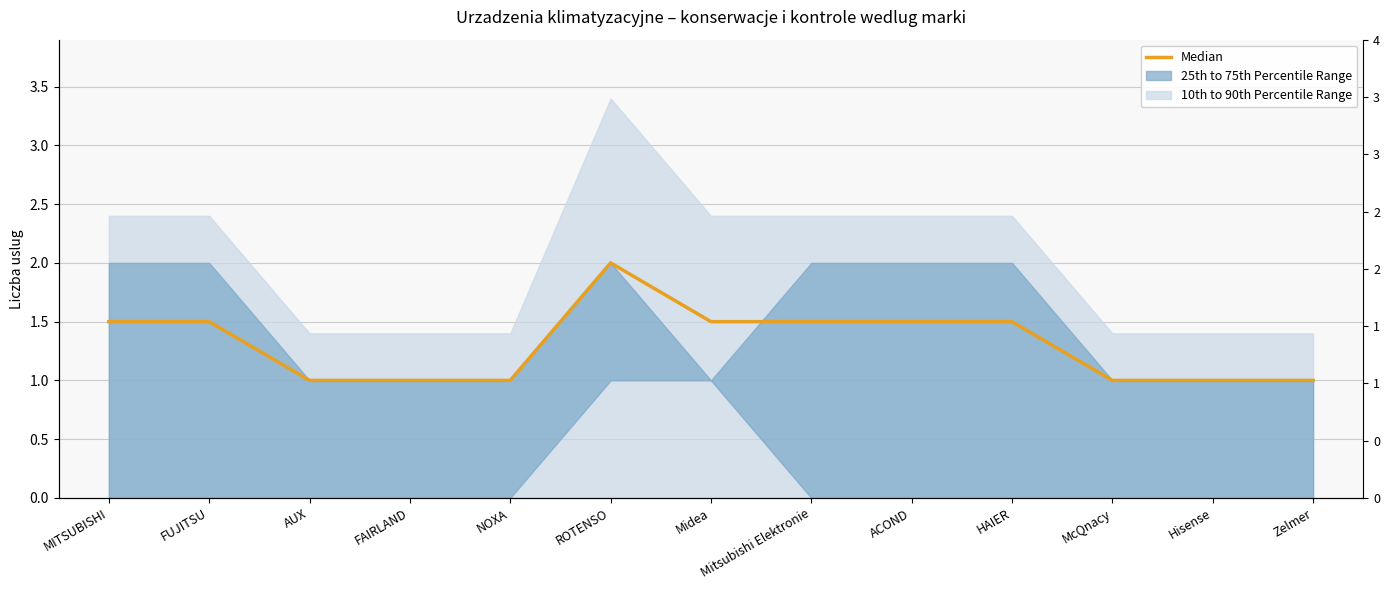

What is the approximate value at ACOND?

1.5